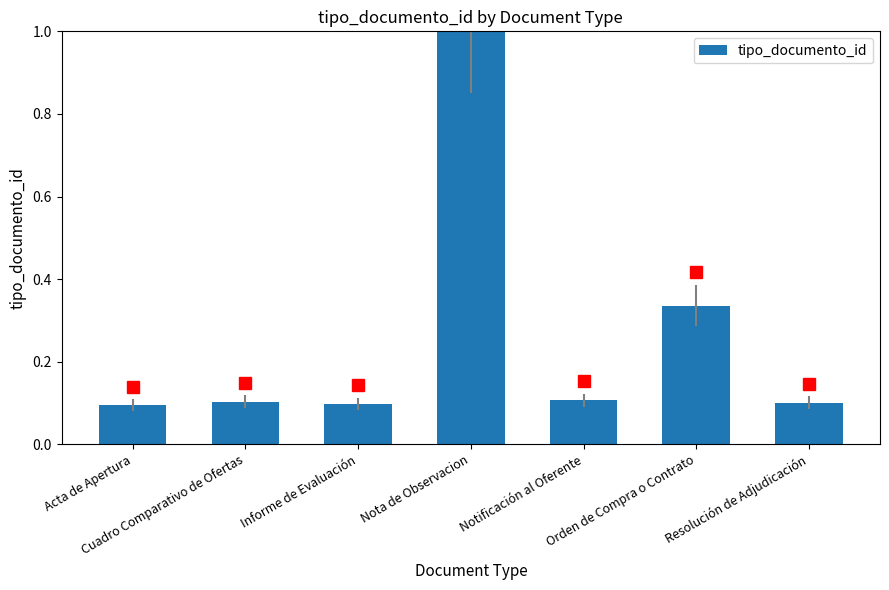

What is the label of the 6th bar from the left?

Orden de Compra o Contrato